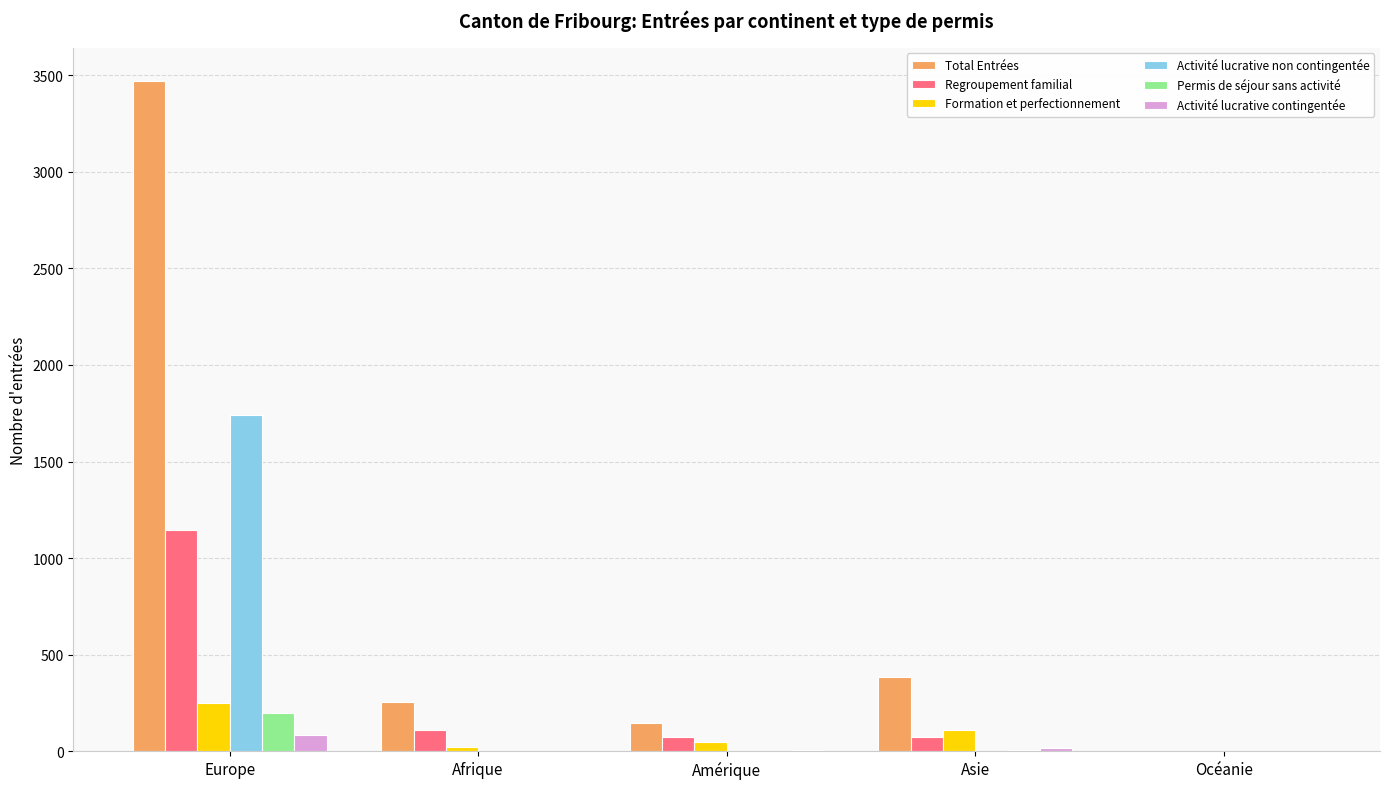

At which label does Total Entrées first exceed 256?

Europe